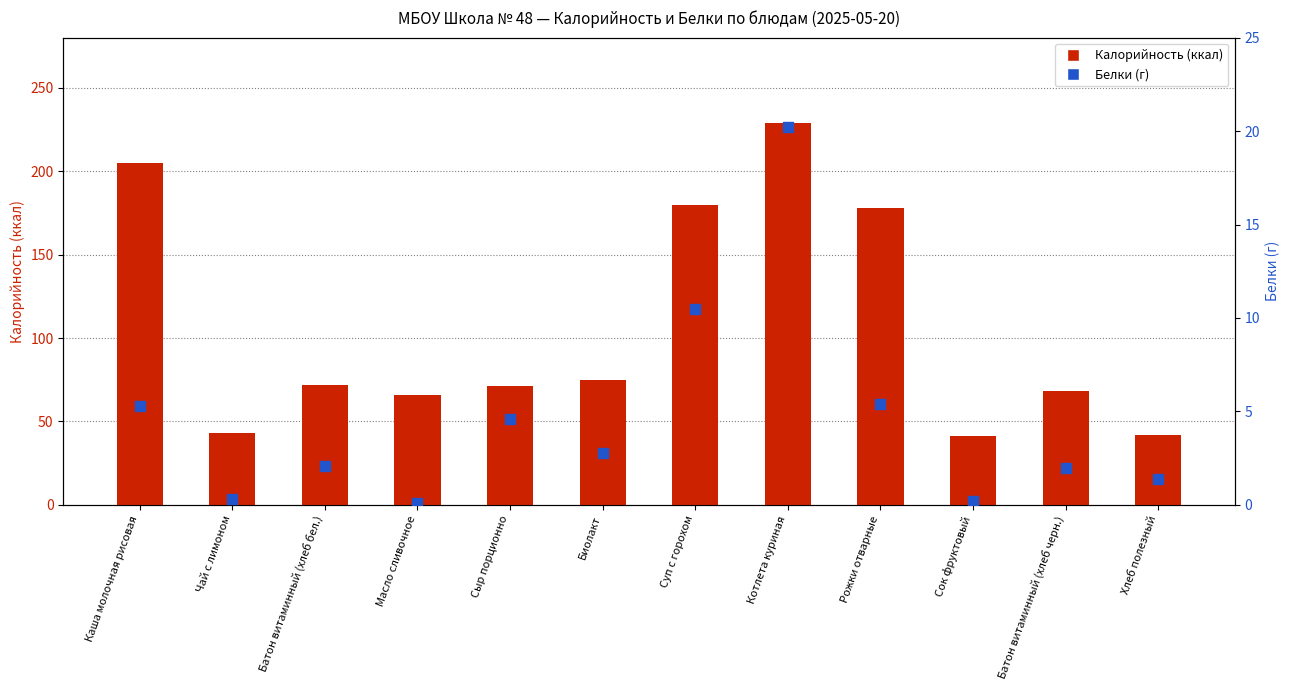

Which series has the widest spread of Y values?

Калорийность